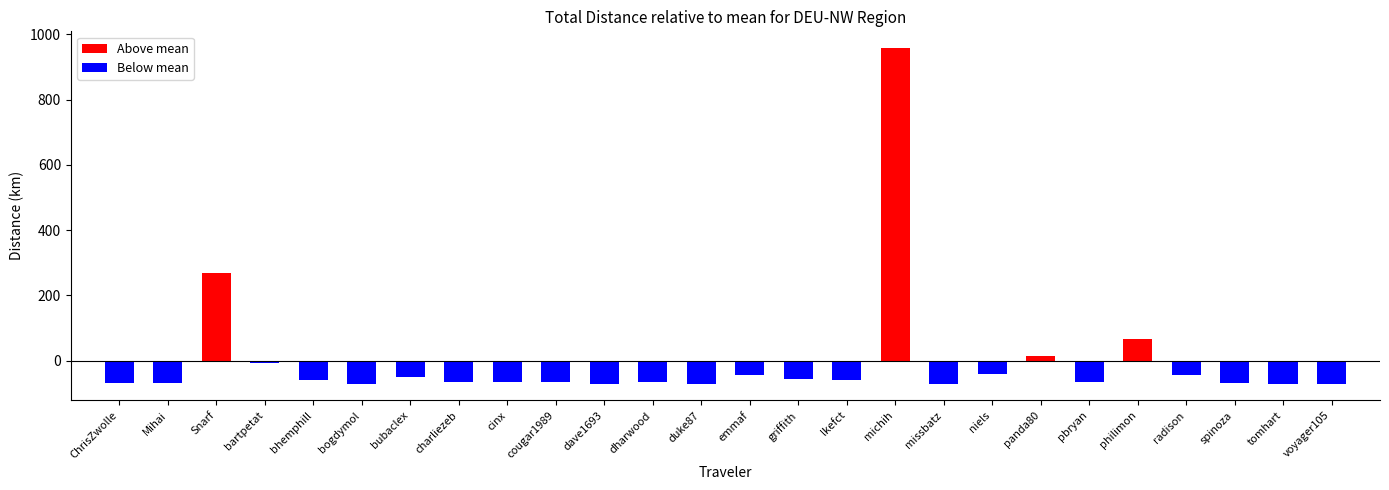

What is the difference between the maximum and second lowest values?

1027.7